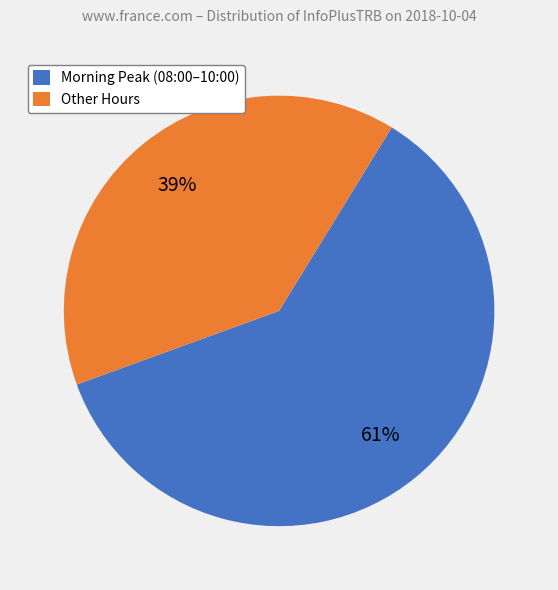

What is the ratio of the value at Other Hours to the value at Morning Peak (08:00–10:00)?

0.6